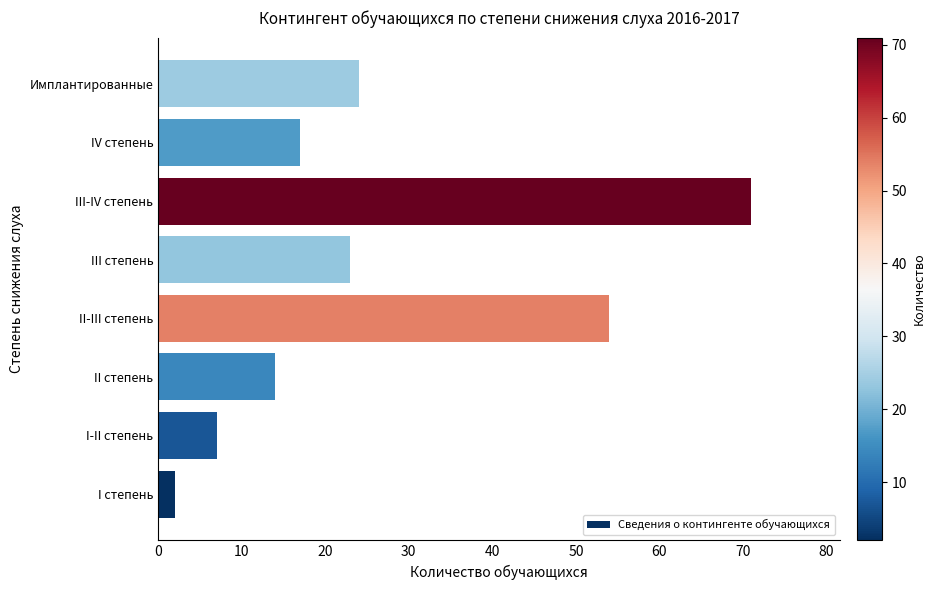

Count the number of data series in this chart.

1